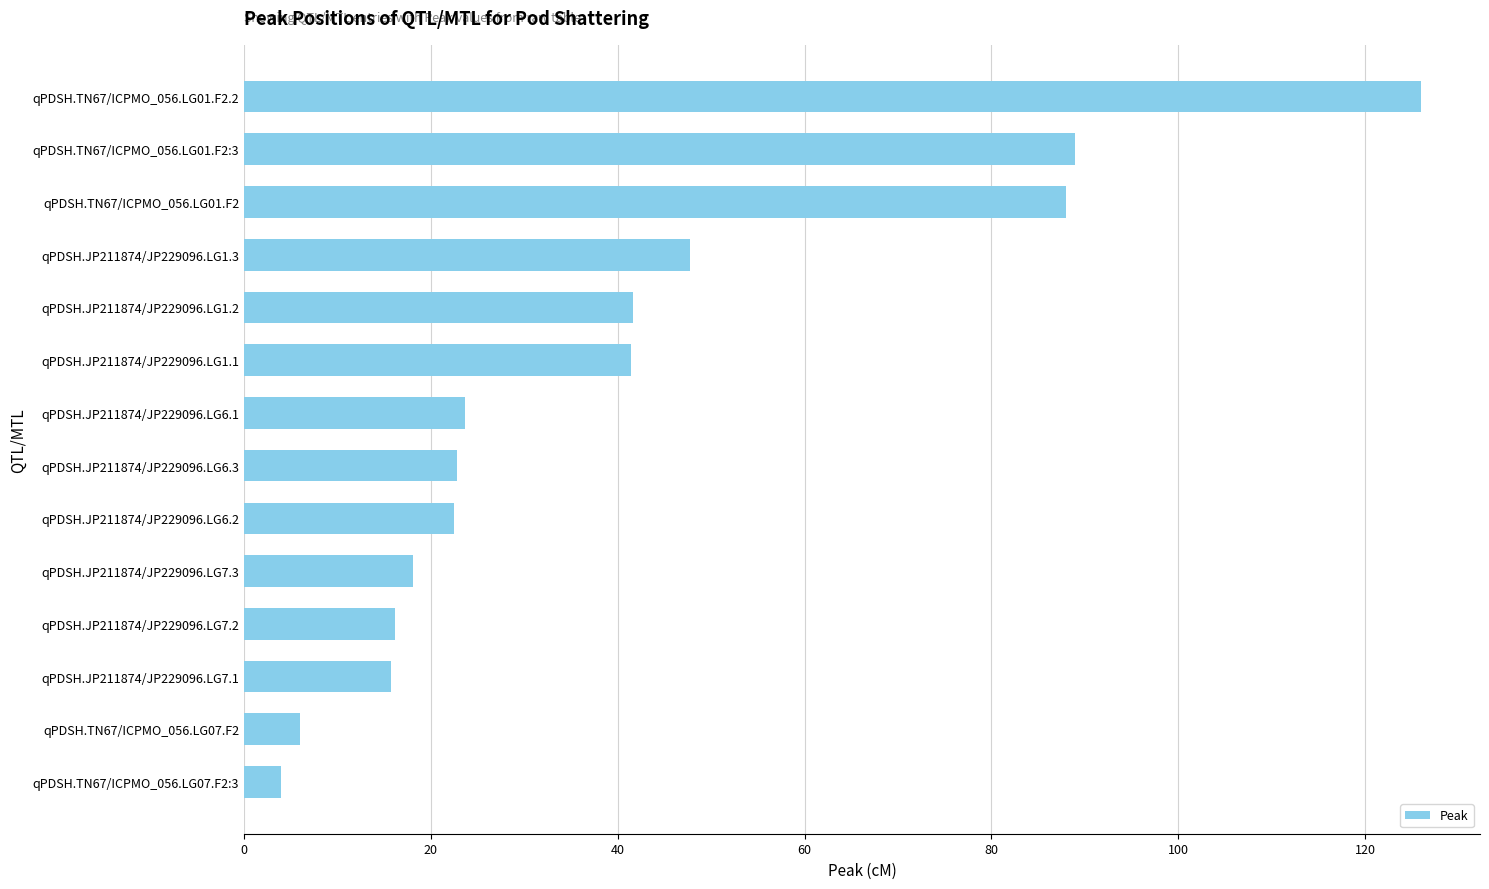

Which has a higher value, qPDSH.JP211874/JP229096.LG1.1 or qPDSH.TN67/ICPMO_056.LG01.F2.2?

qPDSH.TN67/ICPMO_056.LG01.F2.2